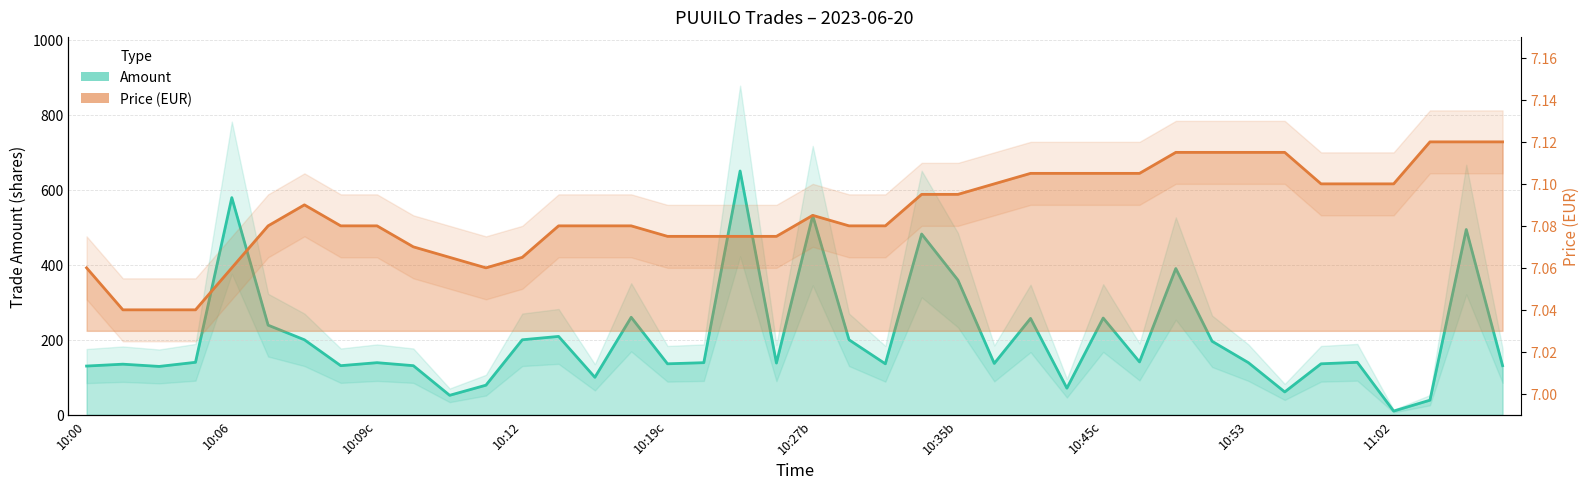

What is the difference between the second highest and minimum values in the Price series?

0.1